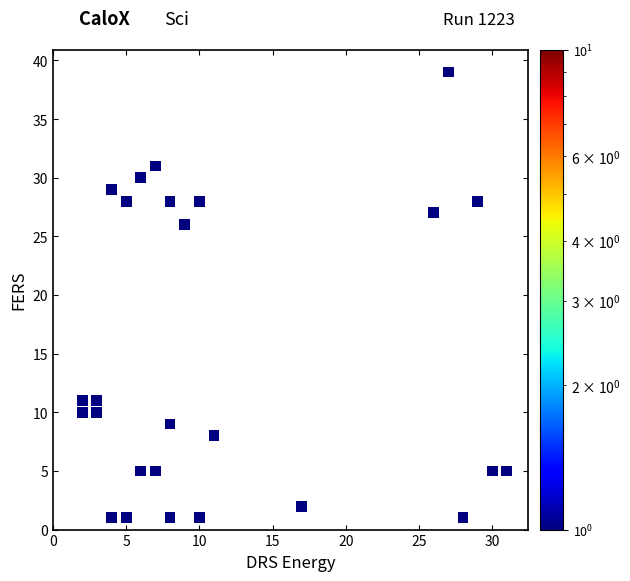

What Y value in the scatter plot is closest to 20?

26